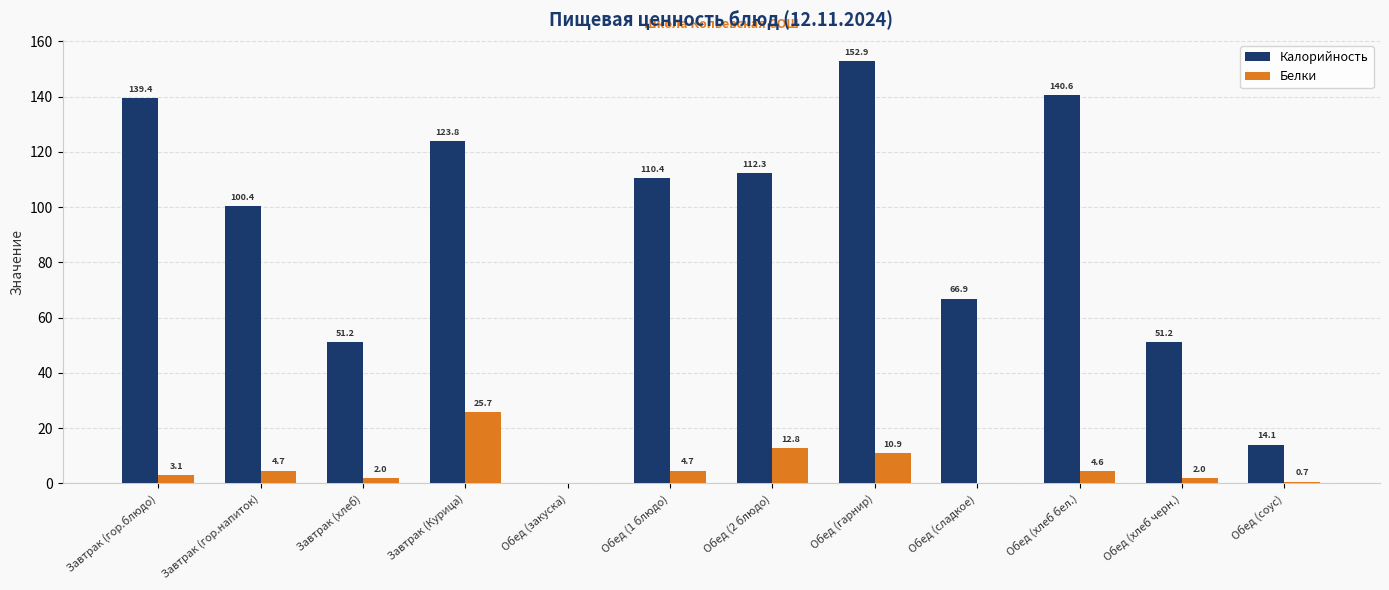

How many groups of bars are there?

12